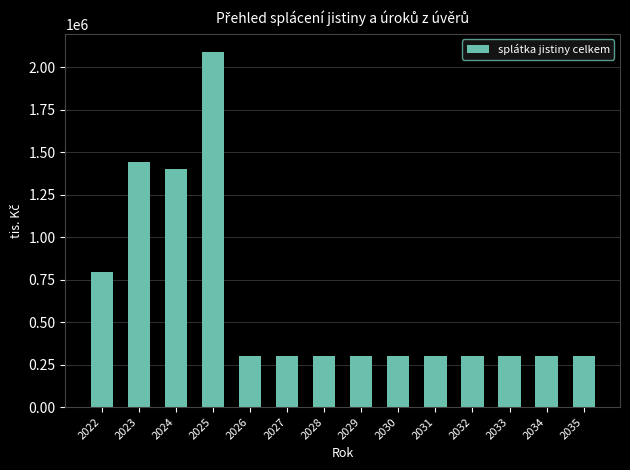

Reading left to right, transcribe all the data shown in this chart.

2022=793869	2023=1441177	2024=1399534	2025=2091980	2026=300000	2027=300000	2028=300000	2029=300000	2030=300000	2031=300000	2032=300000	2033=300000	2034=300000	2035=300000